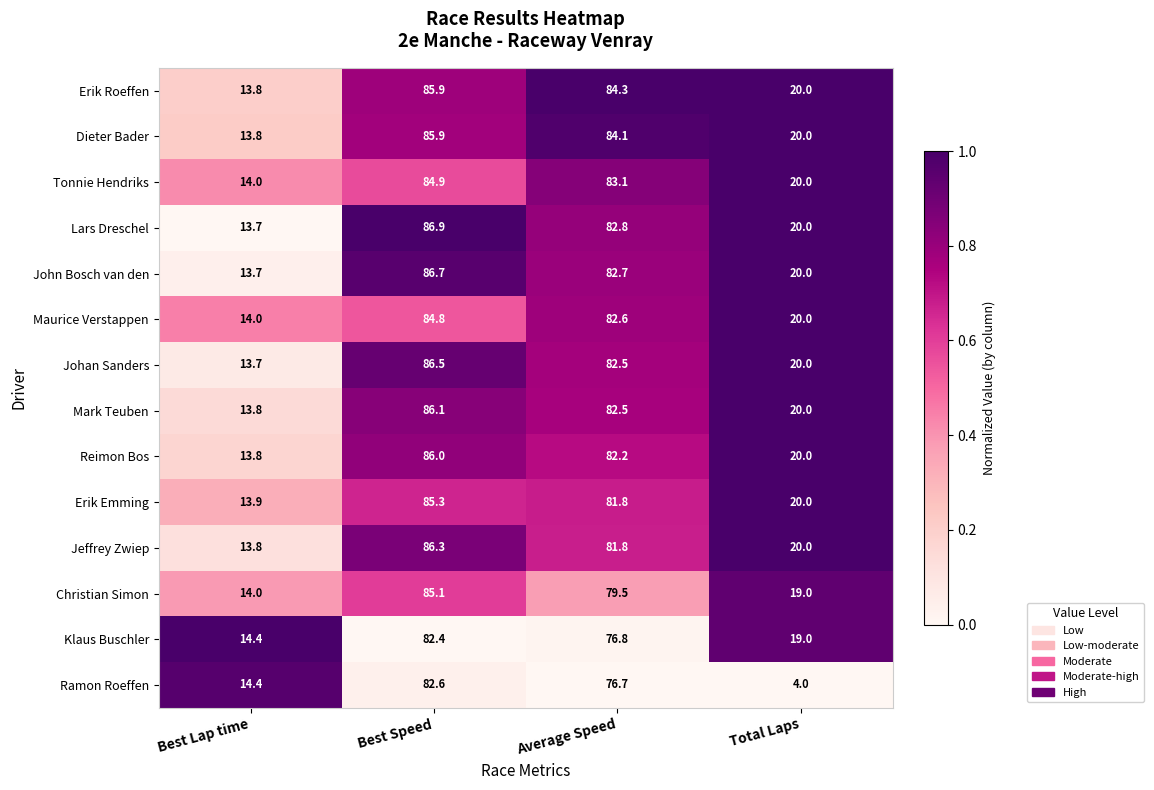

What is the lowest value of the Johan Sanders series?

13.7